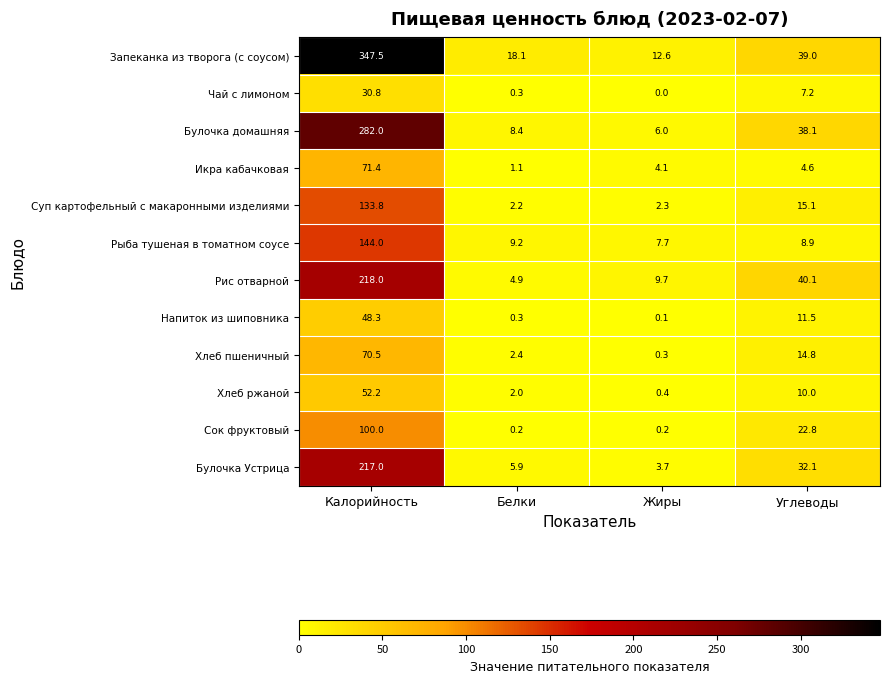

At how many categories does at least one series exceed 52?

1